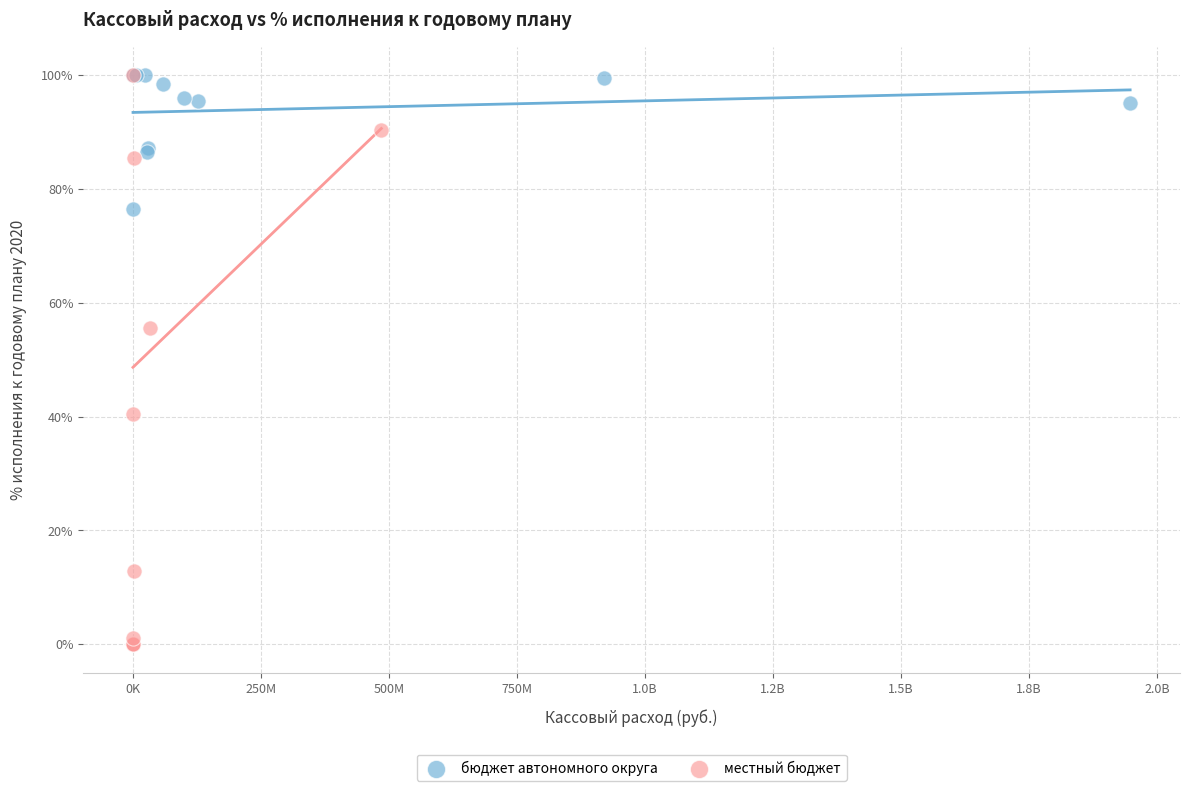

Which series has the widest spread of Y values?

местный бюджет